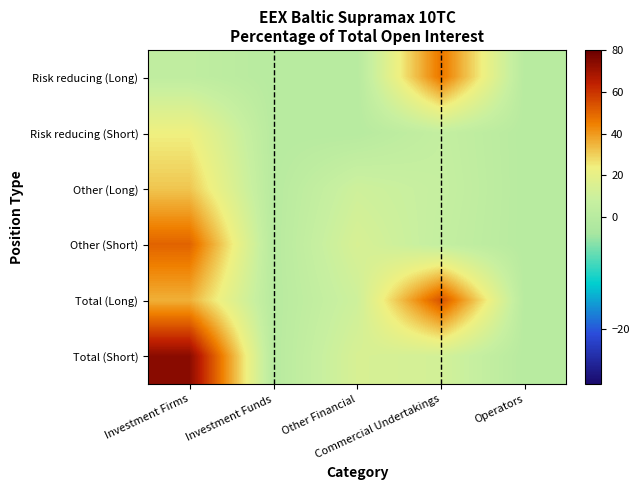

Reading left to right, what are all the values shown in this chart?

Risk reducing (Long): Investment Firms=4.1	Investment Funds=0.0	Other Financial=0.0	Commercial Undertakings=46.9	Operators=0.0
Risk reducing (Short): Investment Firms=23.6	Investment Funds=0.0	Other Financial=0.0	Commercial Undertakings=6.2	Operators=0.0
Other (Long): Investment Firms=31.6	Investment Funds=0.0	Other Financial=10.5	Commercial Undertakings=7.0	Operators=0.0
Other (Short): Investment Firms=50.2	Investment Funds=0.0	Other Financial=14.0	Commercial Undertakings=6.0	Operators=0.0
Total (Long): Investment Firms=35.6	Investment Funds=0.0	Other Financial=10.5	Commercial Undertakings=53.9	Operators=0.0
Total (Short): Investment Firms=73.8	Investment Funds=0.0	Other Financial=14.0	Commercial Undertakings=12.2	Operators=0.0